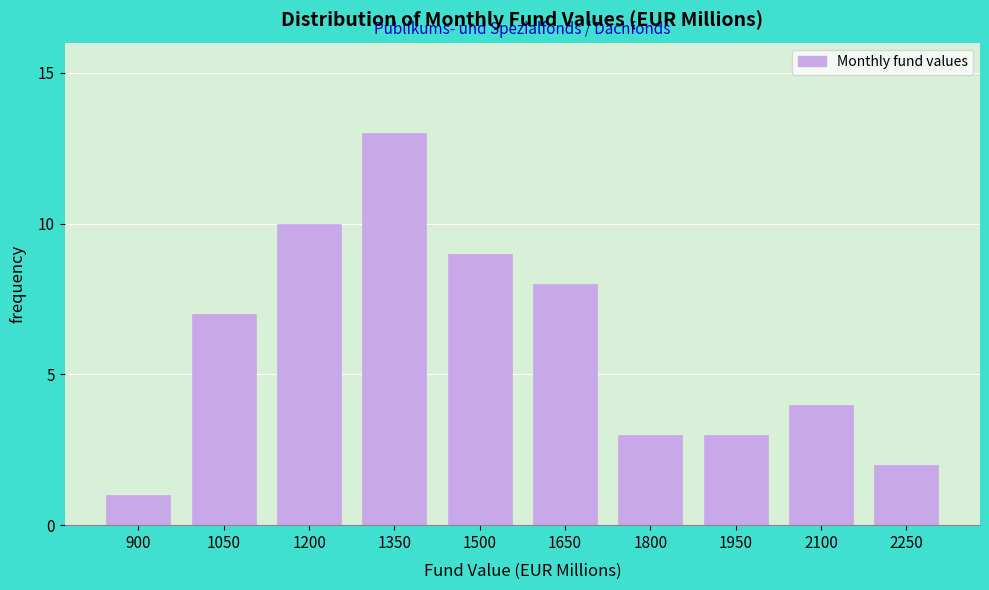

Reading left to right, list all the values displayed in this chart.

900=1	1050=7	1200=10	1350=13	1500=9	1650=8	1800=3	1950=3	2100=4	2250=2